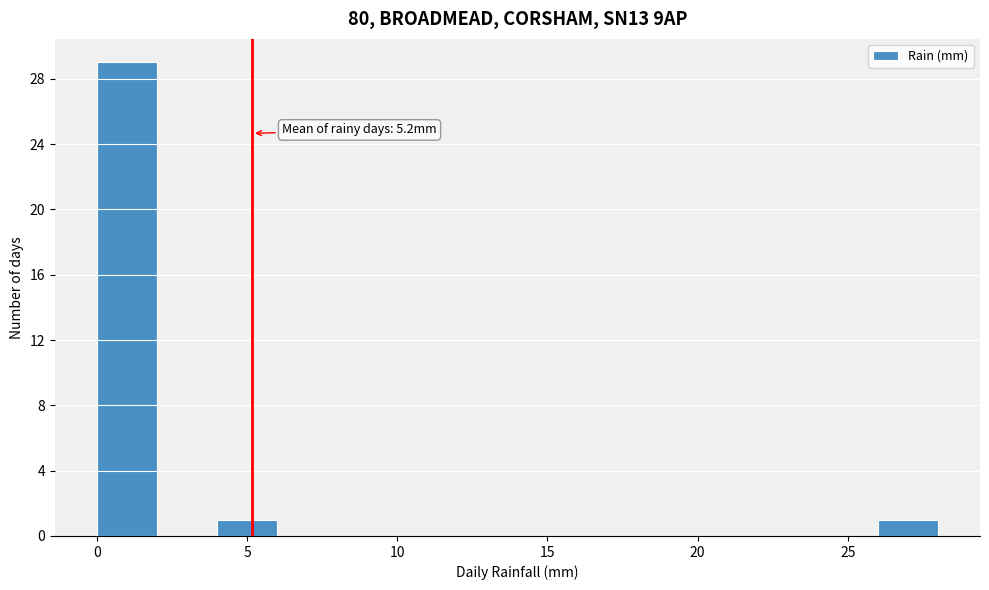

Over which range of the x-axis is the bar tallest?

0 to 2